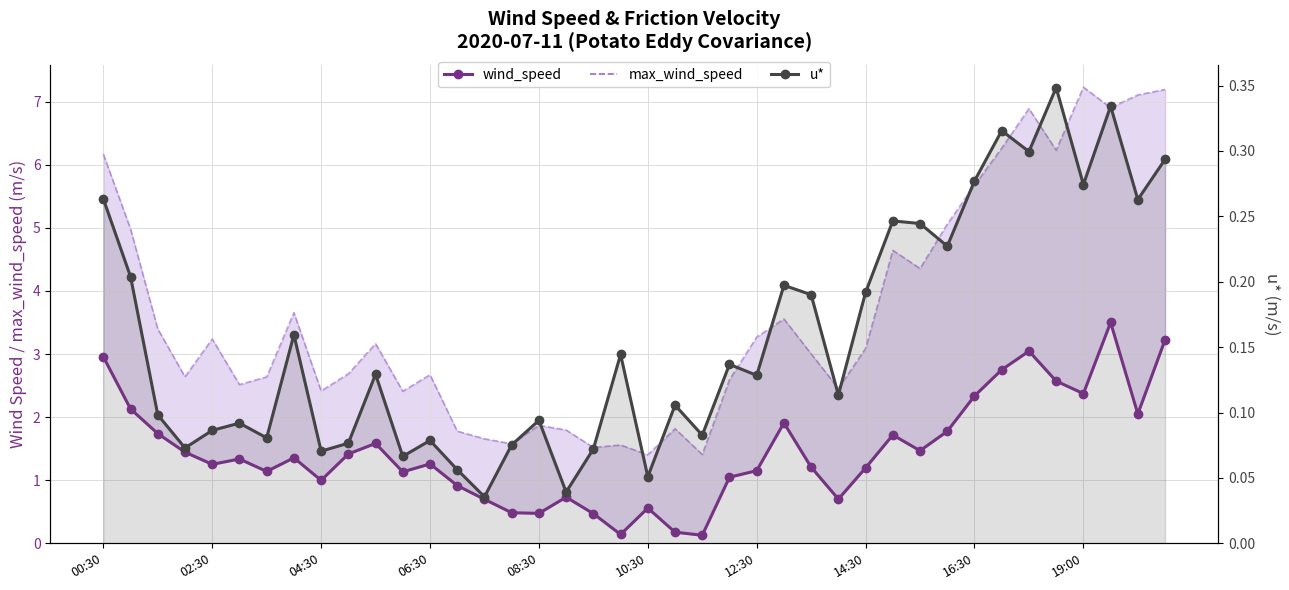

What position from the right is 16:30?

8